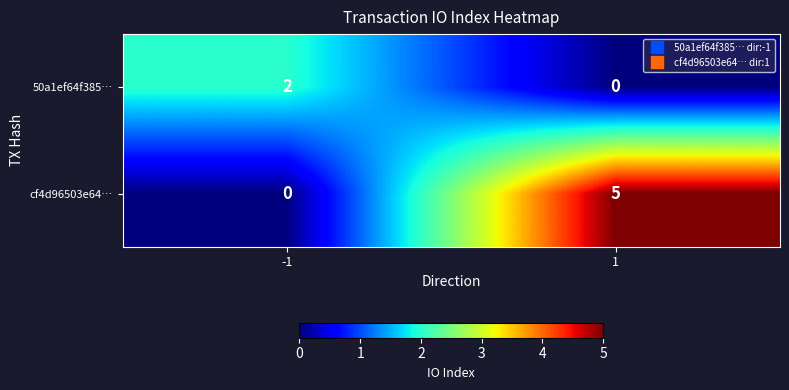

Which series changed the most between -1 and 1?

cf4d96503e64…